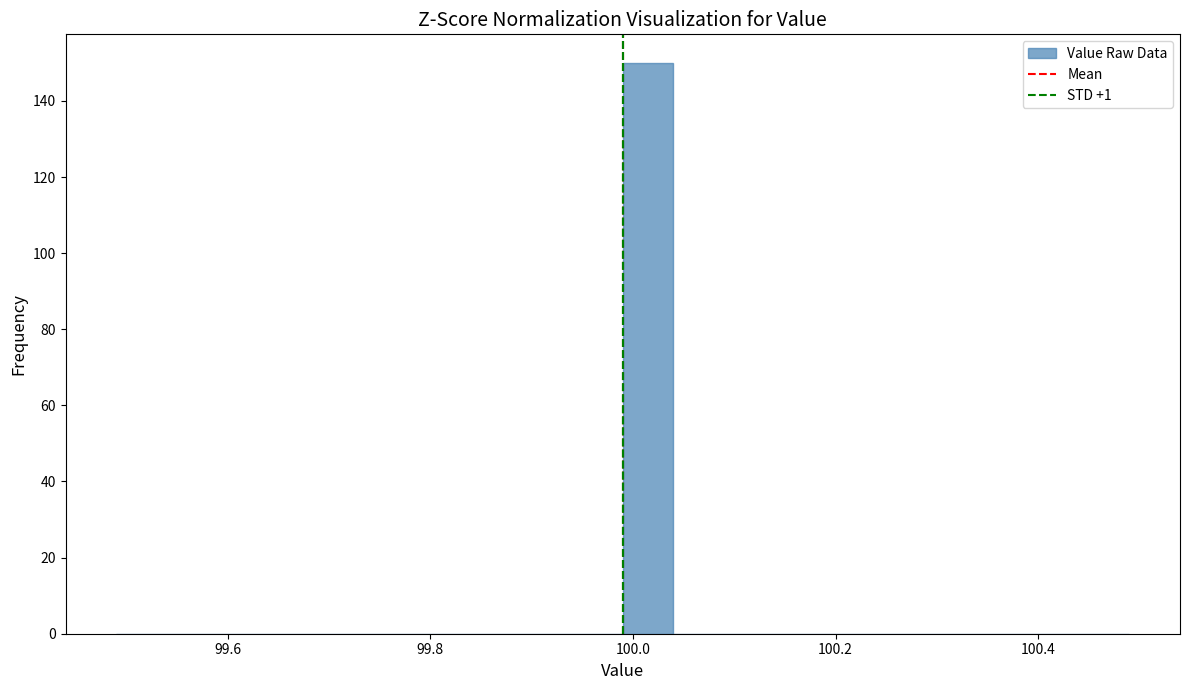

Around what value on the x-axis is the tallest bar? Give the approximate position of its centre, as read against the axis.

100.02